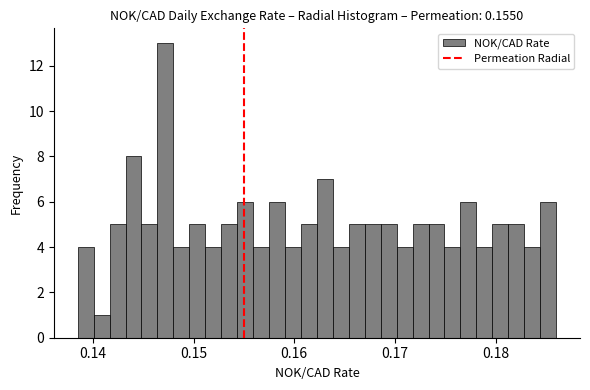

Around what value on the x-axis is the tallest bar? Give the approximate position of its centre, as read against the axis.

0.147